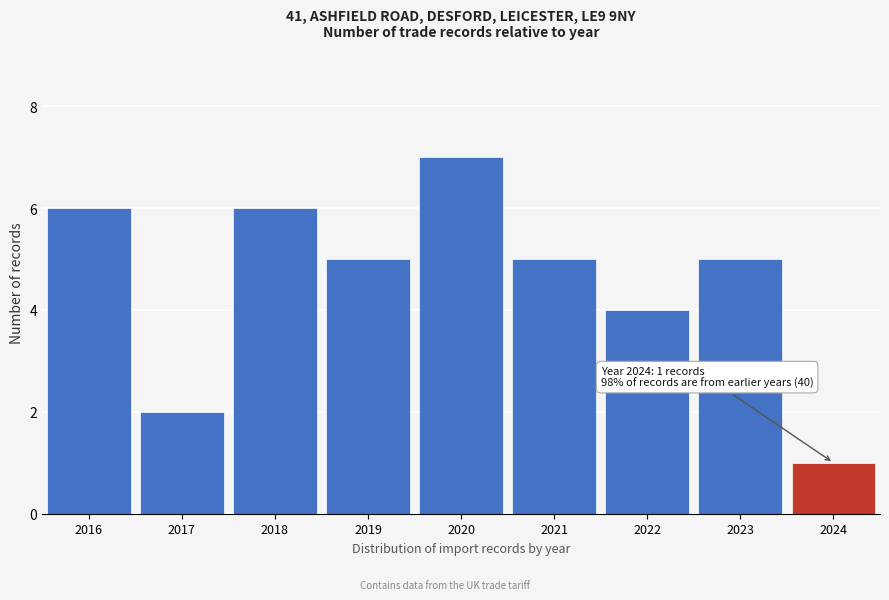

Reading left to right, extract all data points from this chart.

2016=6	2017=2	2018=6	2019=5	2020=7	2021=5	2022=4	2023=5	2024=1